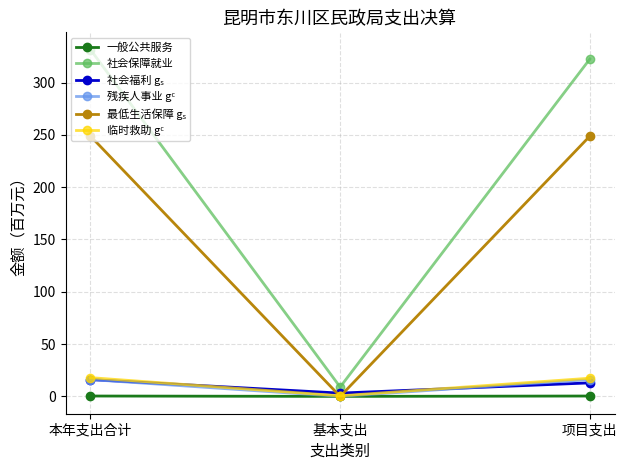

Which series has the largest total across all categories?

社会保障就业